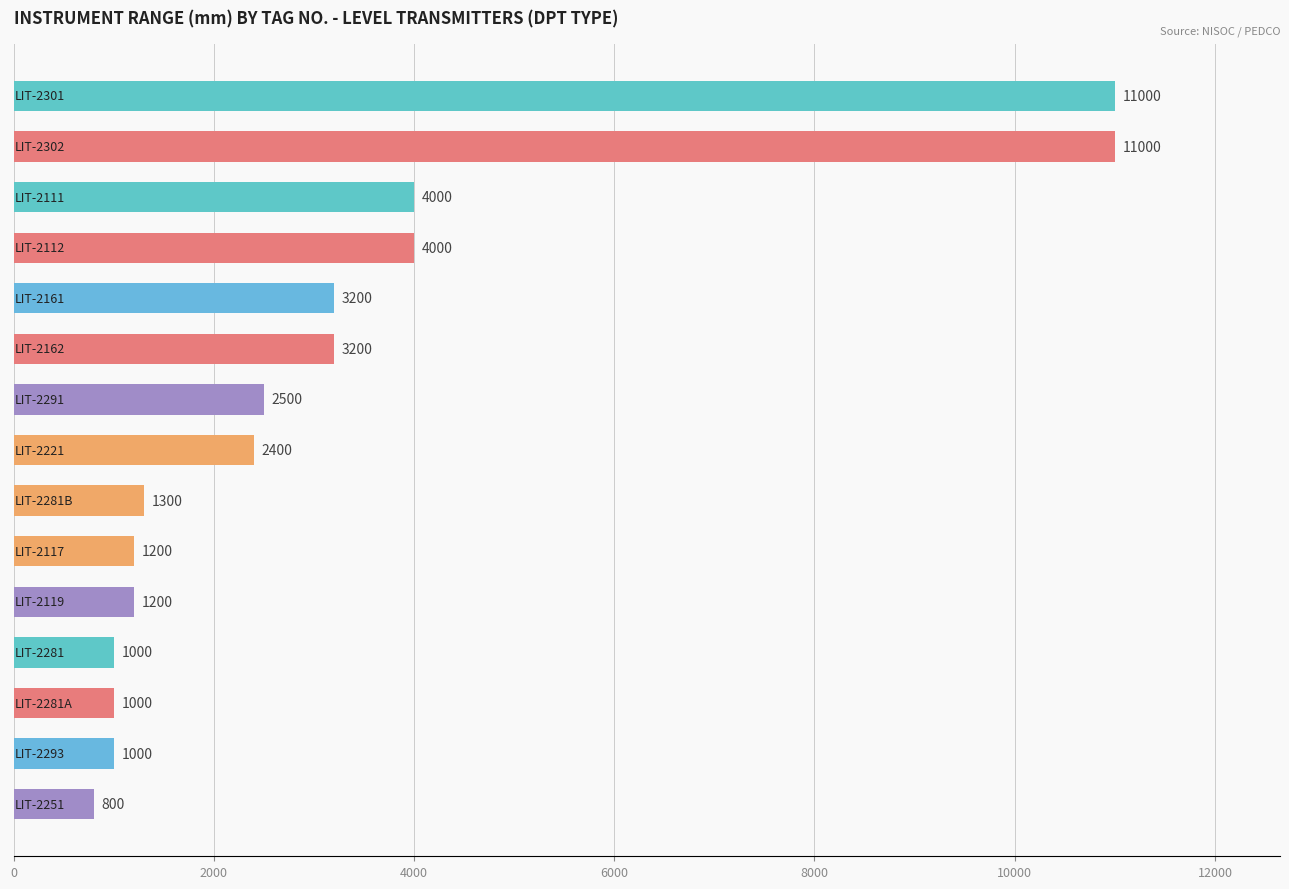

Reading bottom to top, what are all the values shown in this chart?

800	1000	1000	1000	1200	1200	1300	2400	2500	3200	3200	4000	4000	11000	11000